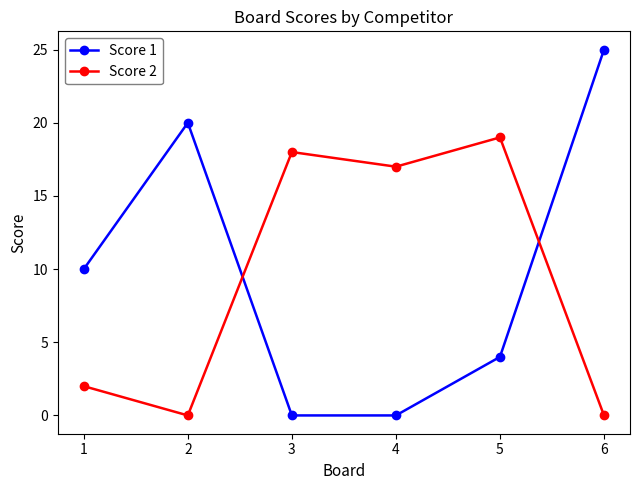

Which series has the widest spread of values?

Score 1